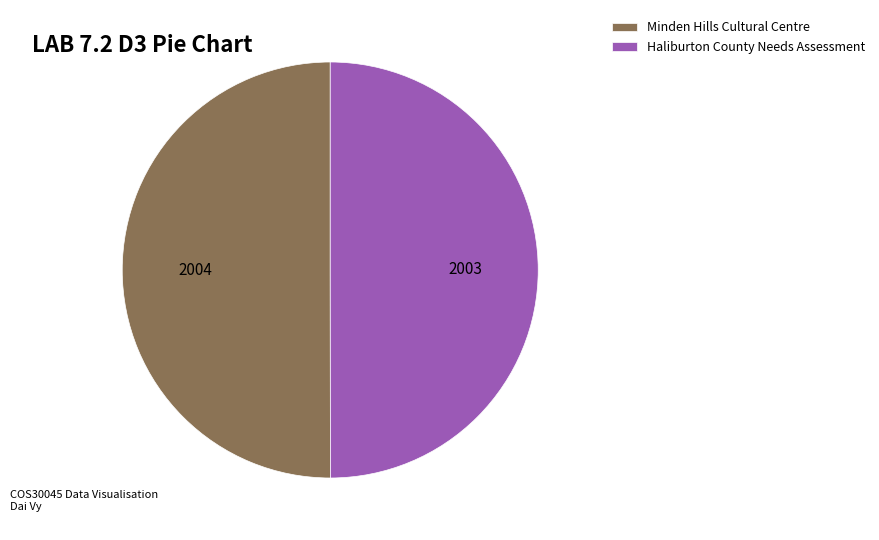

What is the ratio of the value at Haliburton County Needs Assessment to the value at Minden Hills Cultural Centre?

1.0